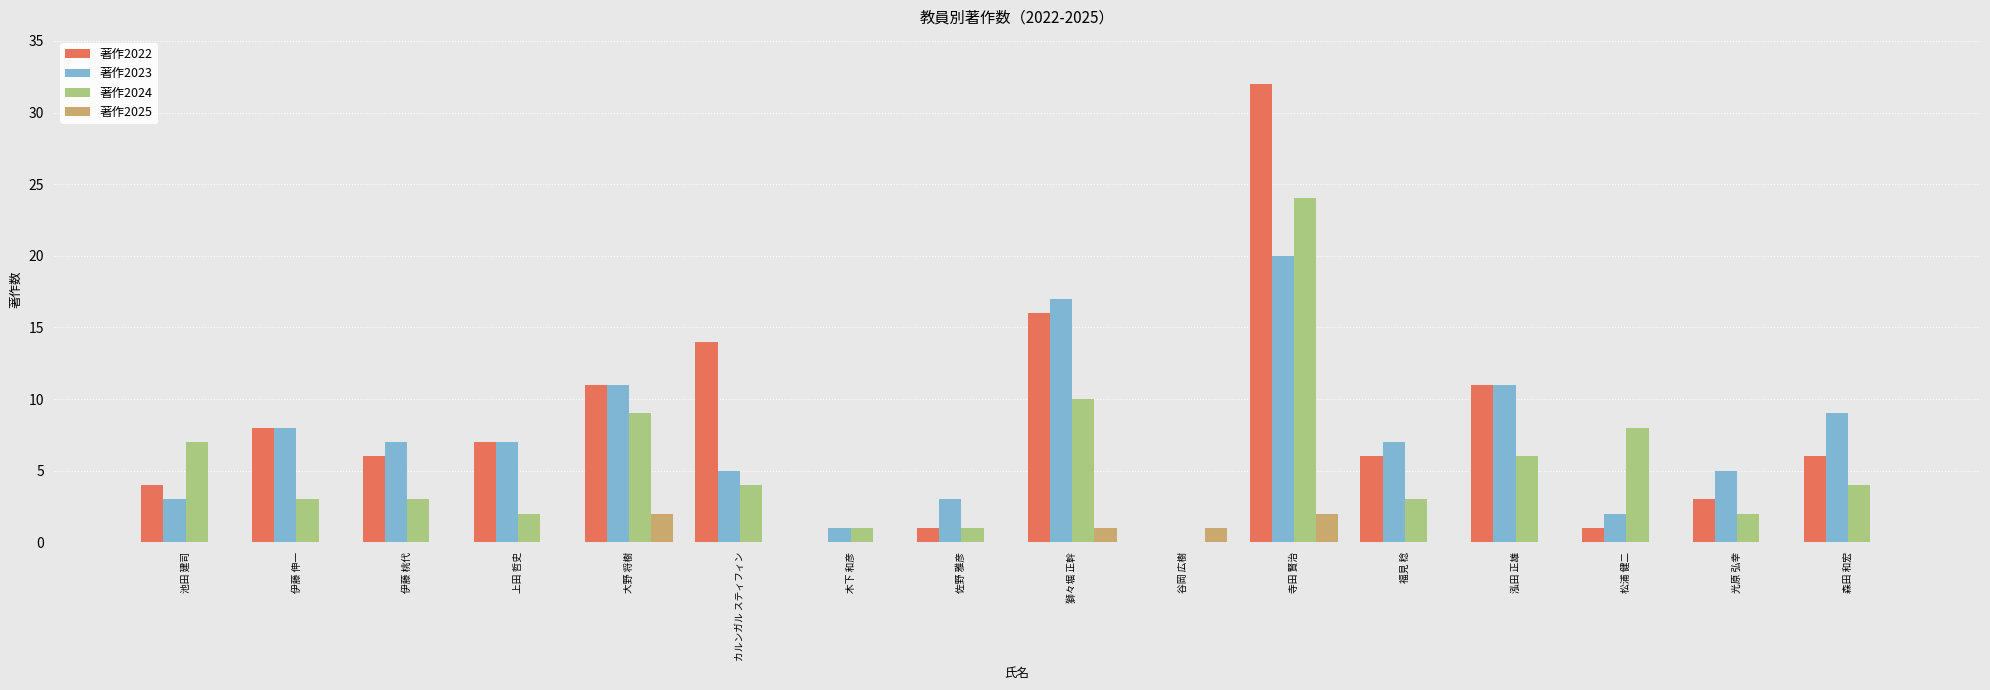

Reading left to right, transcribe all the data shown in this chart.

著作2022: 4	8	6	7	11	14	0	1	16	0	32	6	11	1	3	6
著作2023: 3	8	7	7	11	5	1	3	17	0	20	7	11	2	5	9
著作2024: 7	3	3	2	9	4	1	1	10	0	24	3	6	8	2	4
著作2025: 0	0	0	0	2	0	0	0	1	1	2	0	0	0	0	0